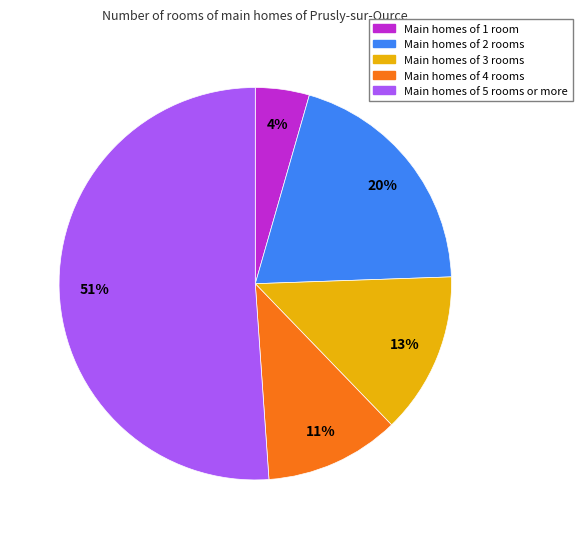

Is there a majority slice in this chart?

Yes